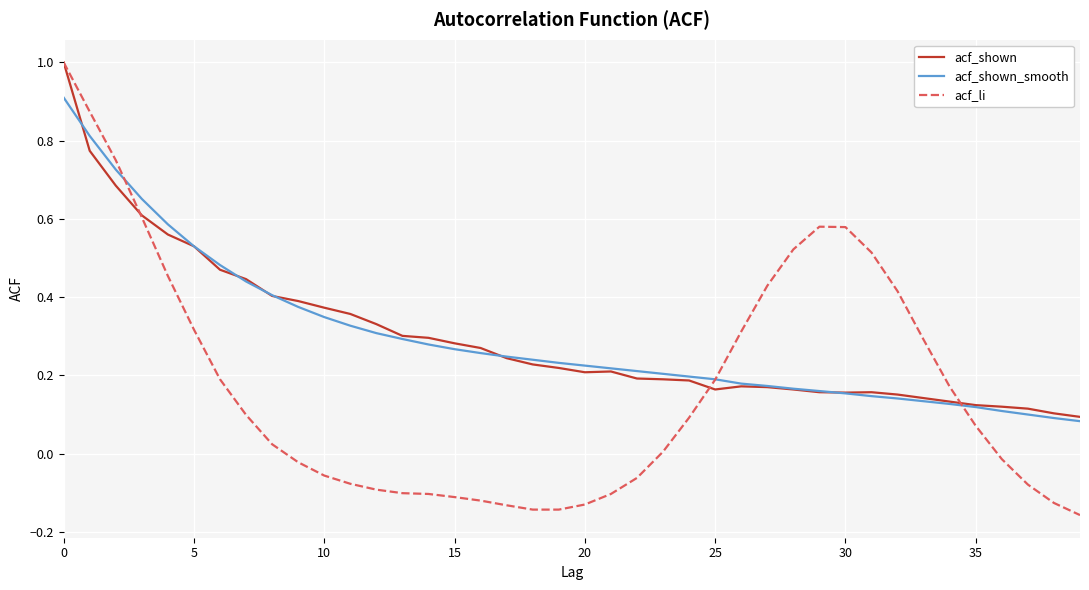

What is the highest value of the acf_shown series?

1.0